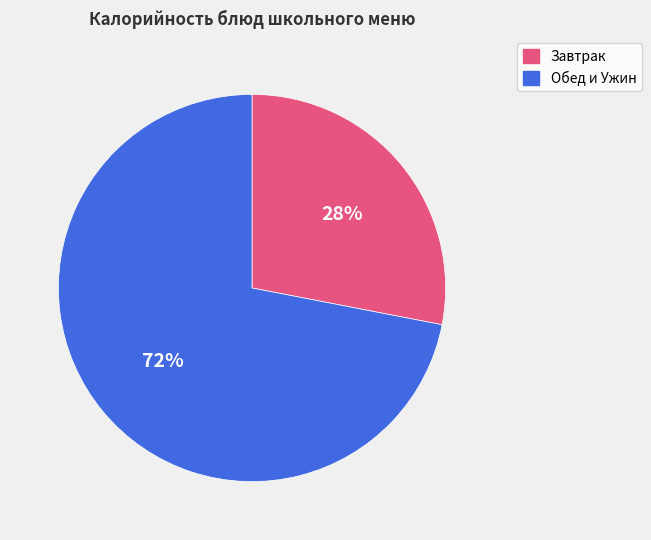

To the nearest percent, what is the difference between the Обед и Ужин and Завтрак slice percentages?

44%